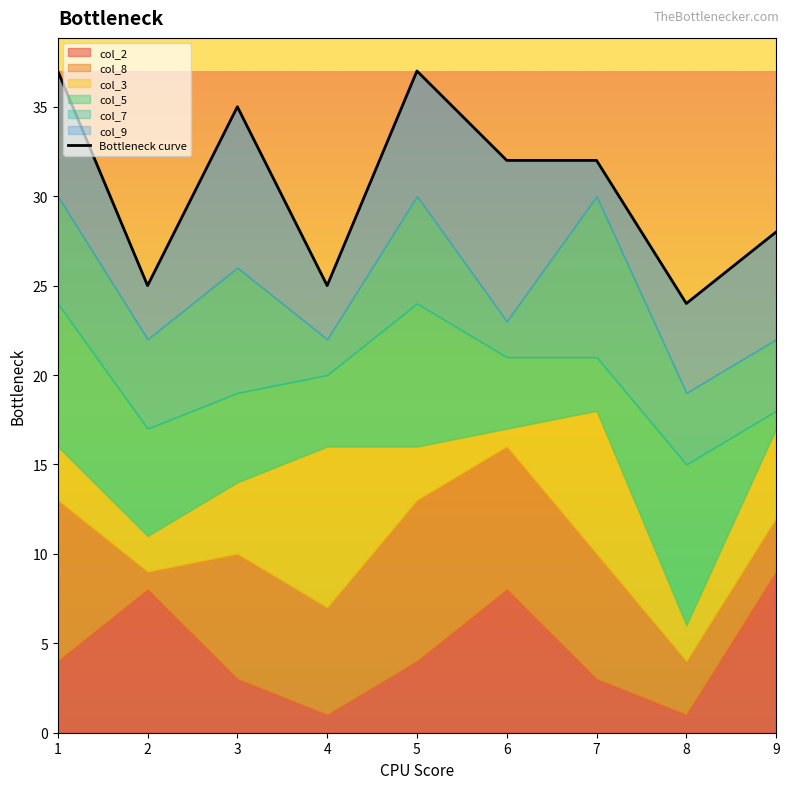

Reading left to right, transcribe all the data shown in this chart.

37	25	35	25	37	32	32	24	28